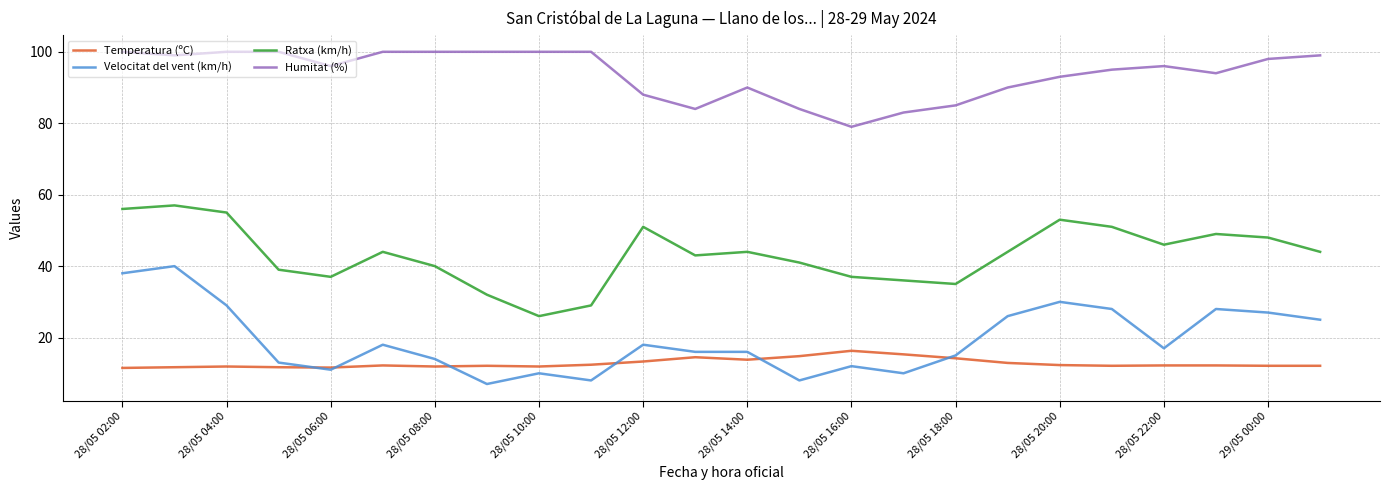

Rank the series by their maximum value, from highest to lowest.

Humitat (%), Ratxa (km/h), Velocitat del vent (km/h), Temperatura (ºC)